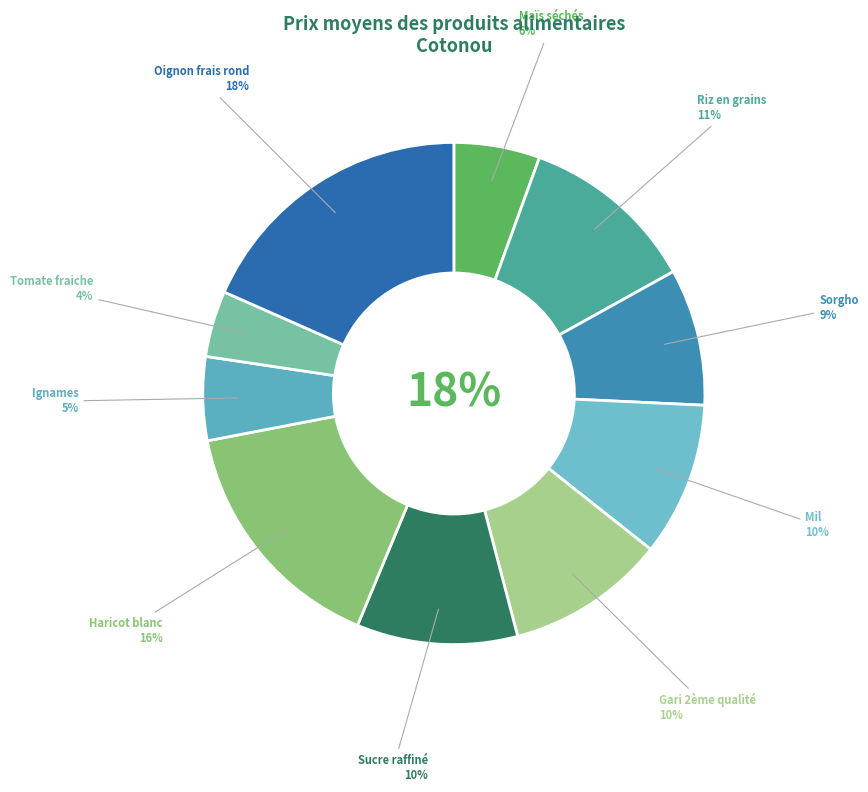

Count the number of slices in the pie.

10